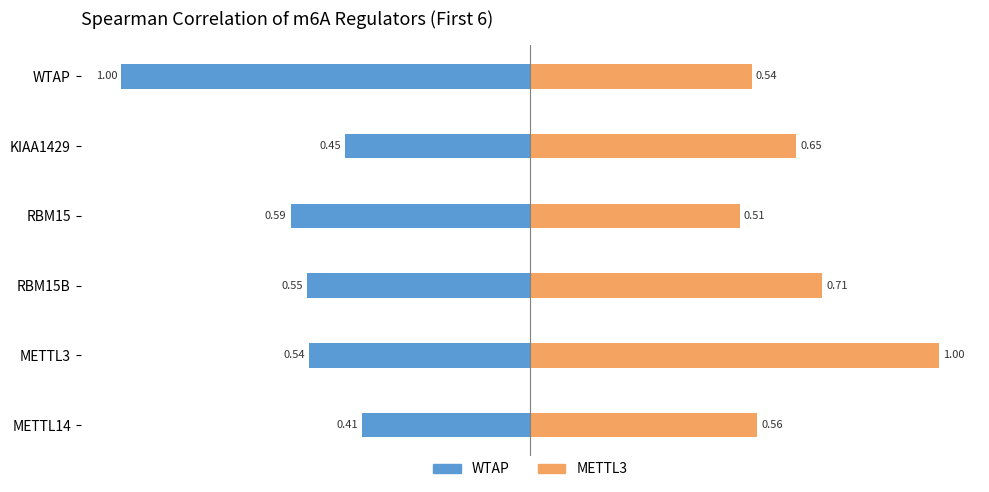

What is the difference between the highest and lowest values at KIAA1429?

1.1